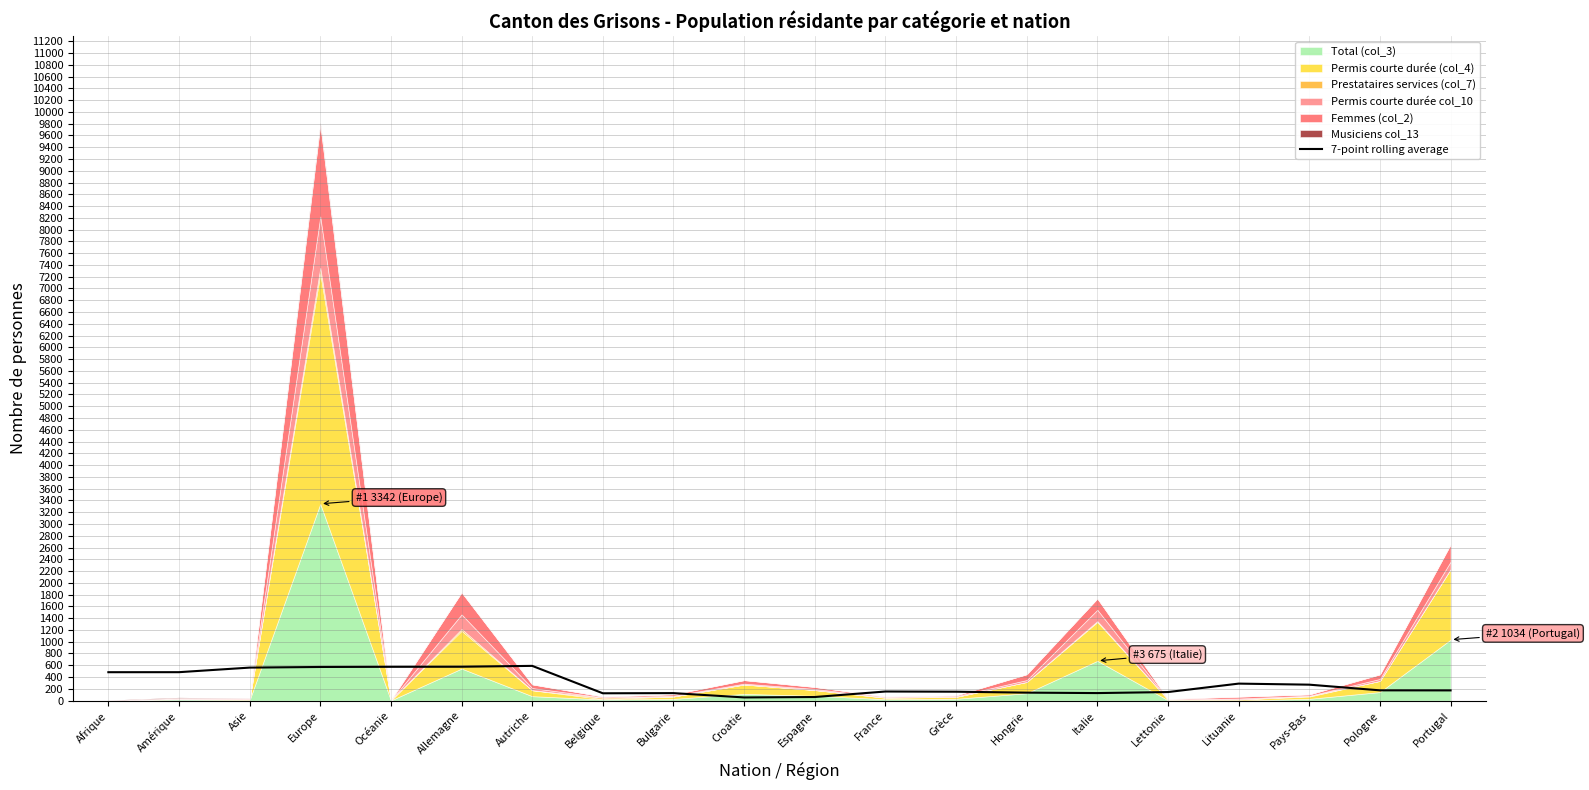

Reading left to right, extract all data points from this chart.

482.0	482.4	560.1	570.9	573.6	574.9	589.6	123.9	126.7	53.4	60.6	154.1	150.9	134.9	127.4	144.9	288.1	270.3	173.9	173.0